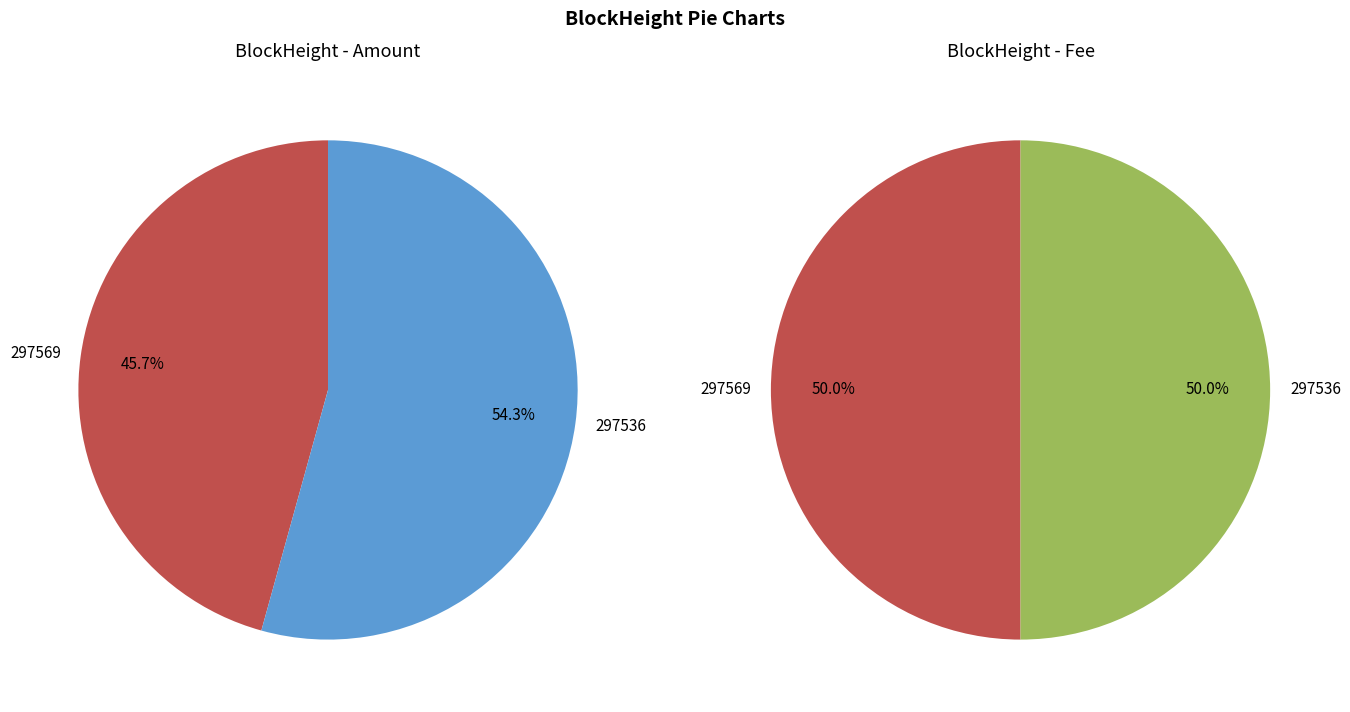

What is the largest slice in the pie chart?

297536